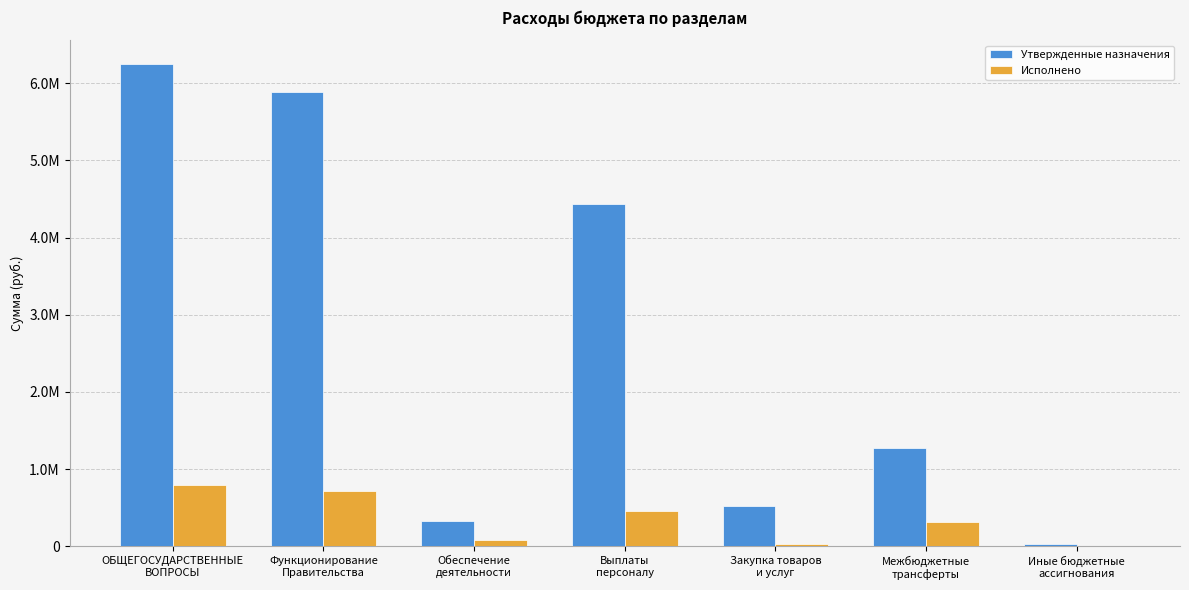

What are all the series names shown in the legend?

Утвержденные назначения, Исполнено